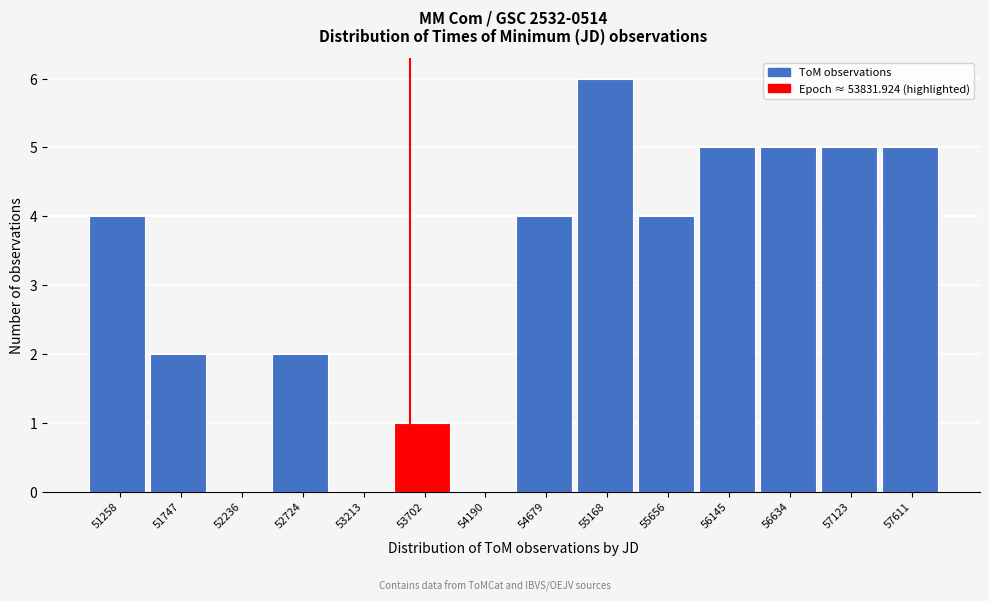

Reading right to left, extract all data points from this chart.

57611=5	57123=5	56634=5	56145=5	55656=4	55168=6	54679=4	54190=0	53702=1	53213=0	52724=2	52236=0	51747=2	51258=4